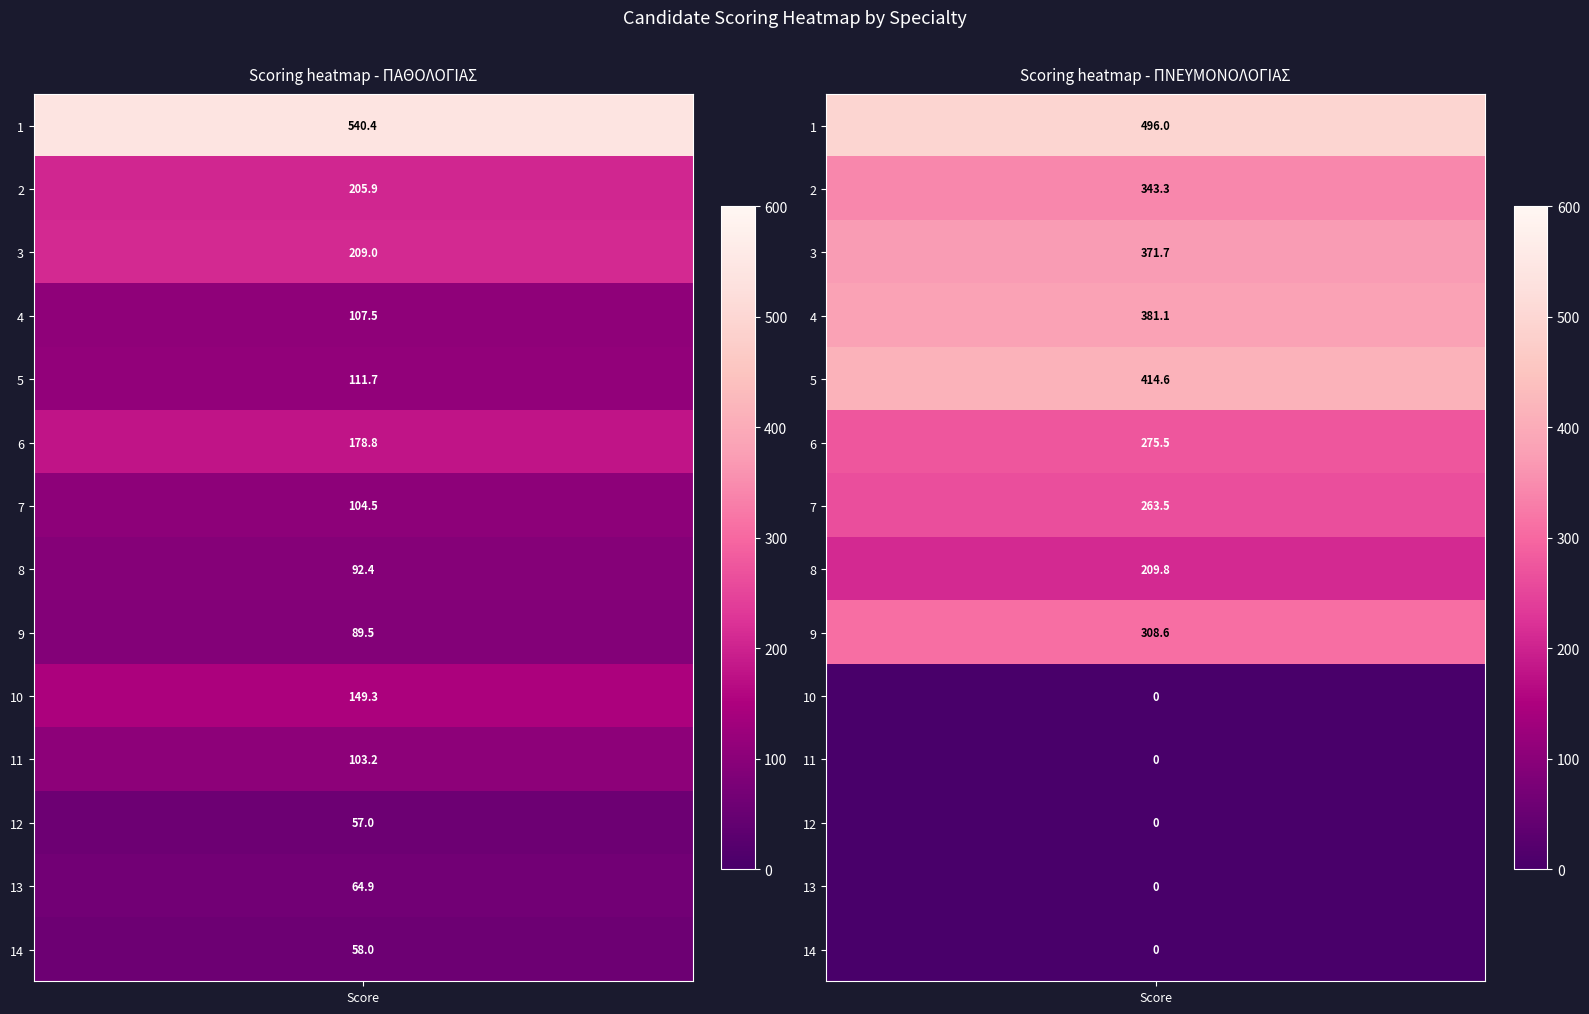

Rank the categories by ΠΑΘΟΛΟΓΙΑΣ value from lowest to highest.

12, 14, 13, 9, 8, 11, 7, 4, 5, 10, 6, 2, 3, 1